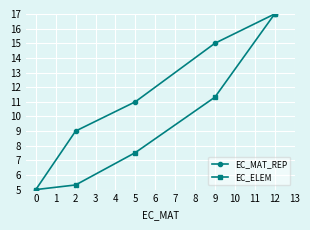

At which label is EC_MAT_REP closest to 11?

5